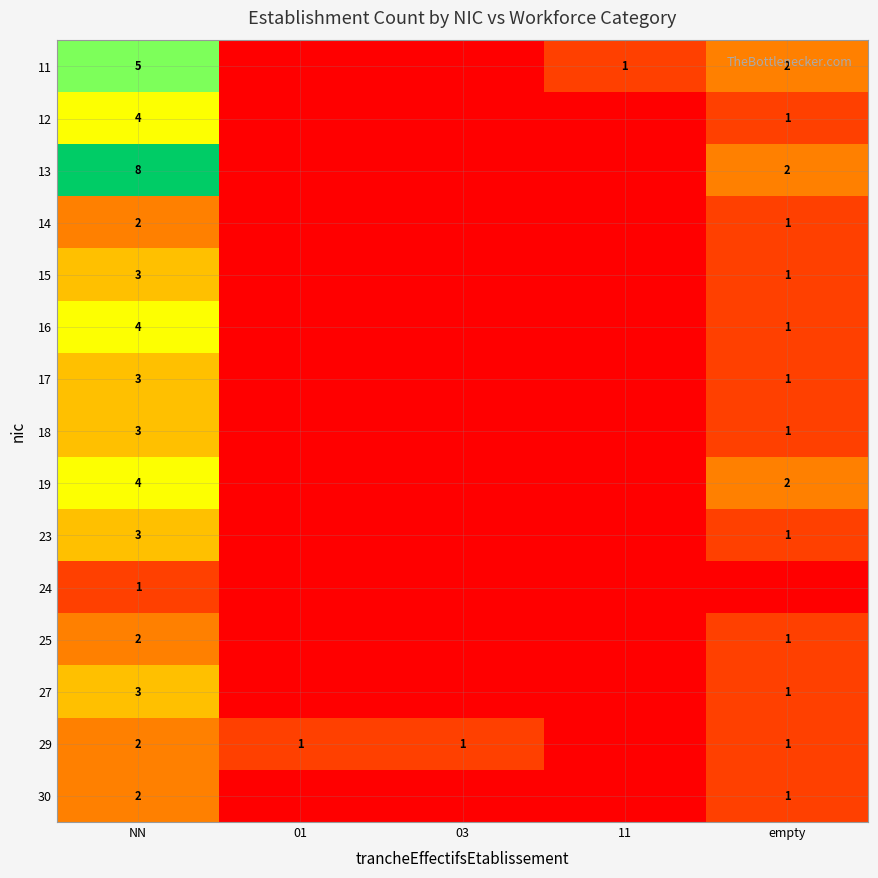

What is the greatest value displayed?

8